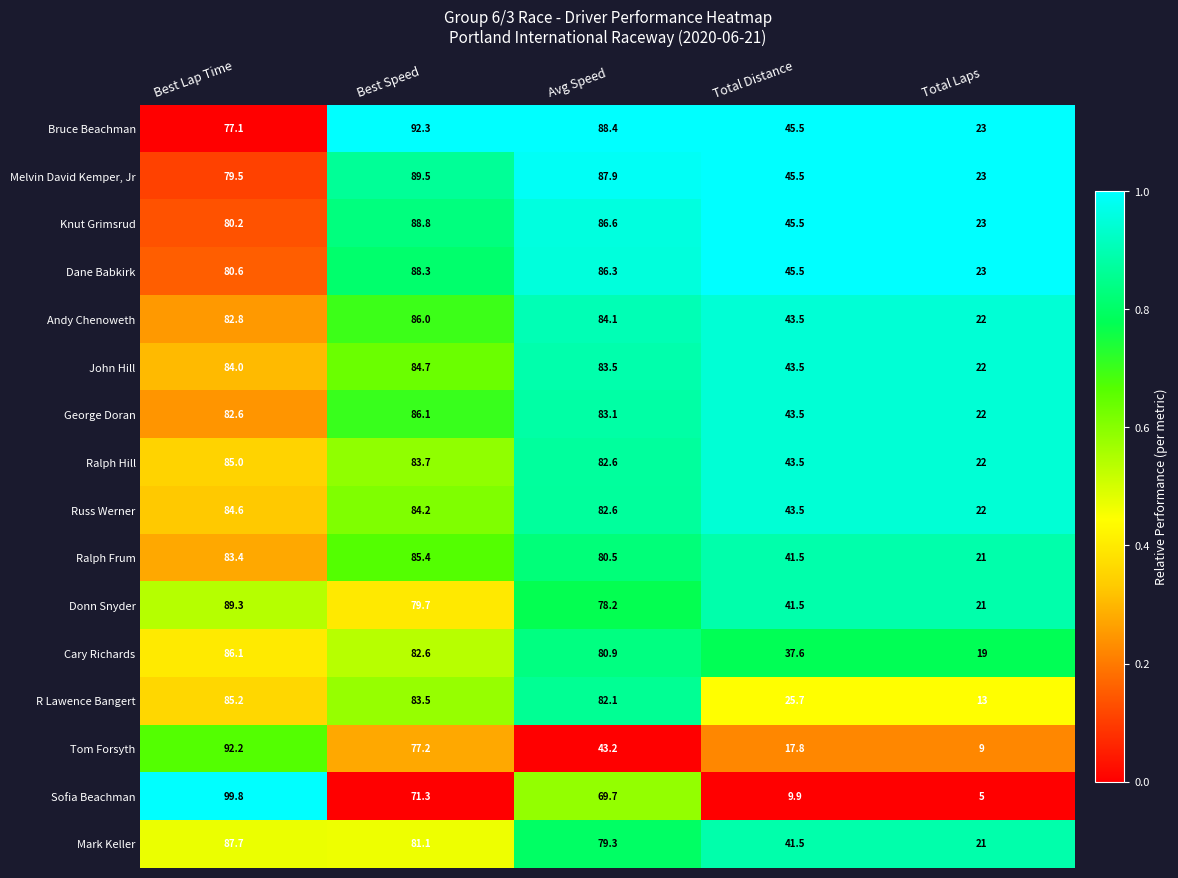

The value of Ralph Frum at Best Lap Time is 139.8. True or false?

False